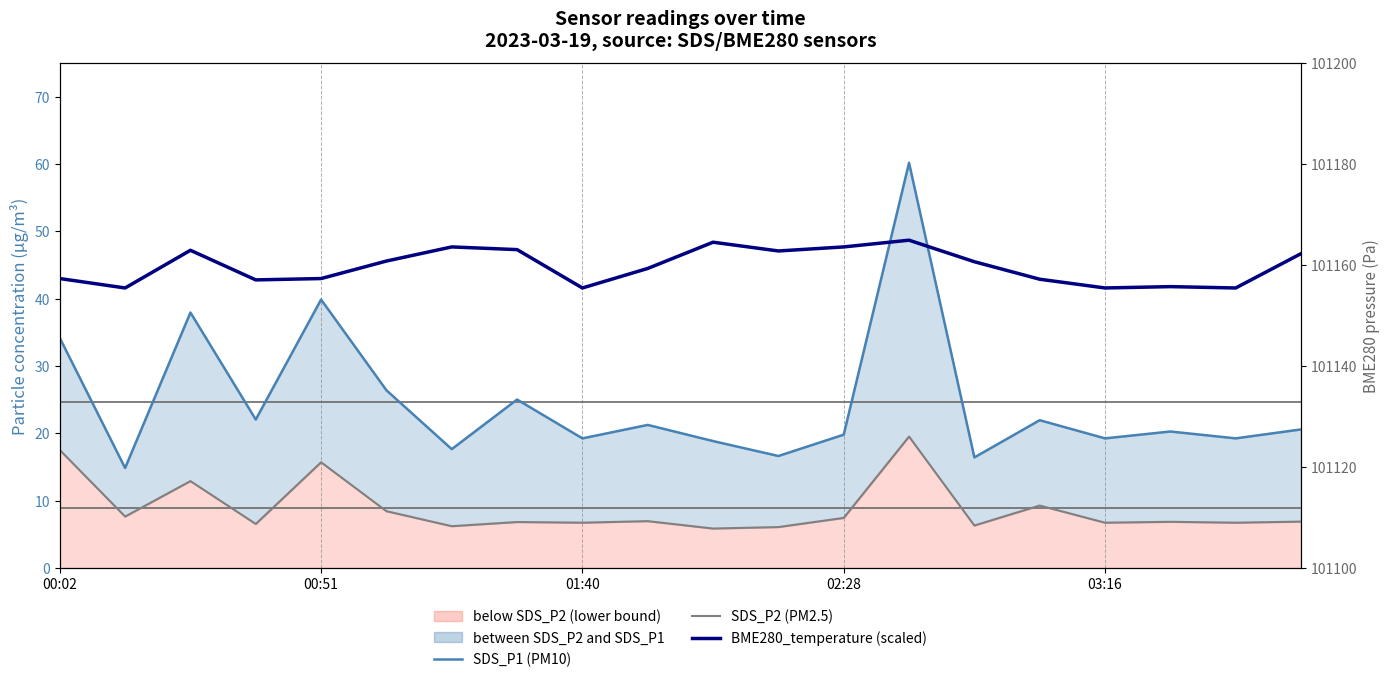

What is the difference between the SDS_P1 (PM10) values at 6 and 15?

4.3